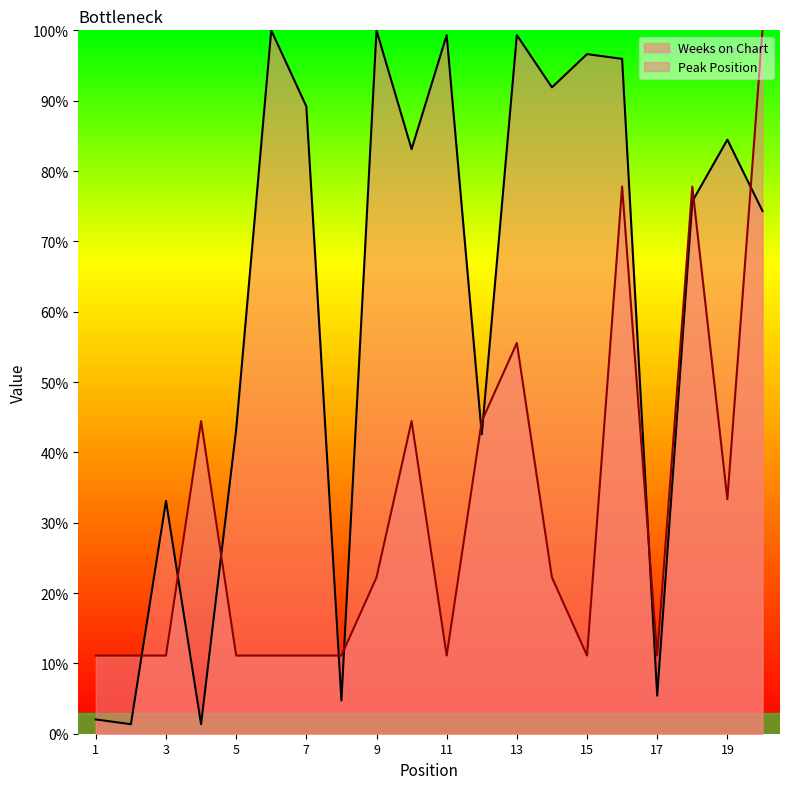

At which category does Peak Position reach its first local peak?

4